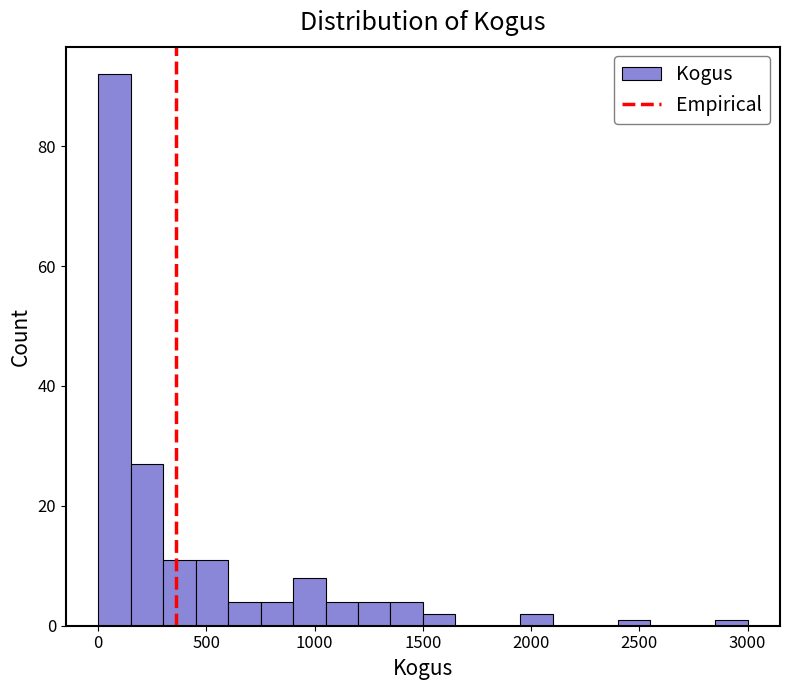

Around what value on the x-axis is the tallest bar? Give the approximate position of its centre, as read against the axis.

100